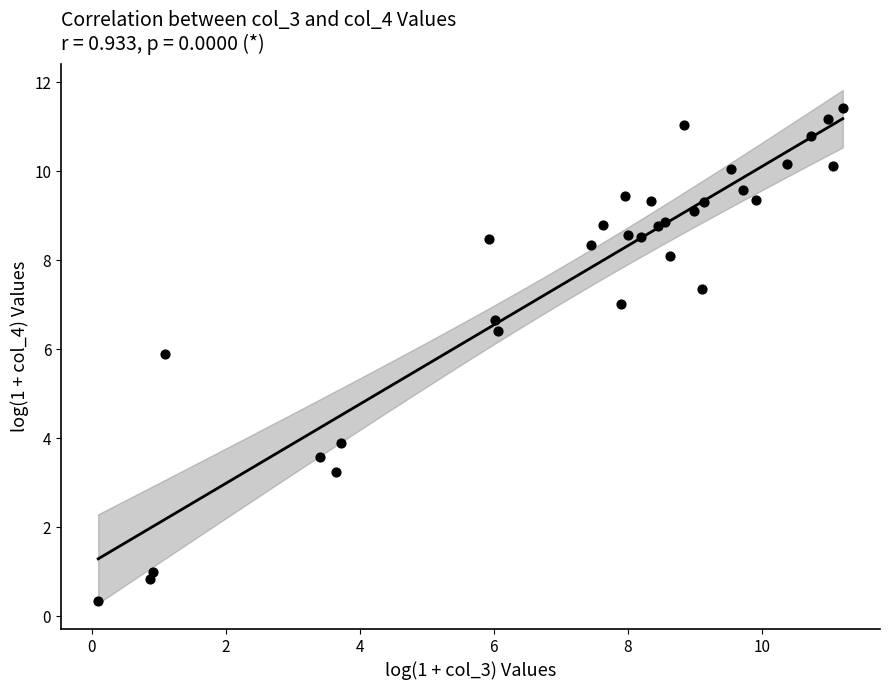

What Y value in the scatter plot is closest to 5?

5.9